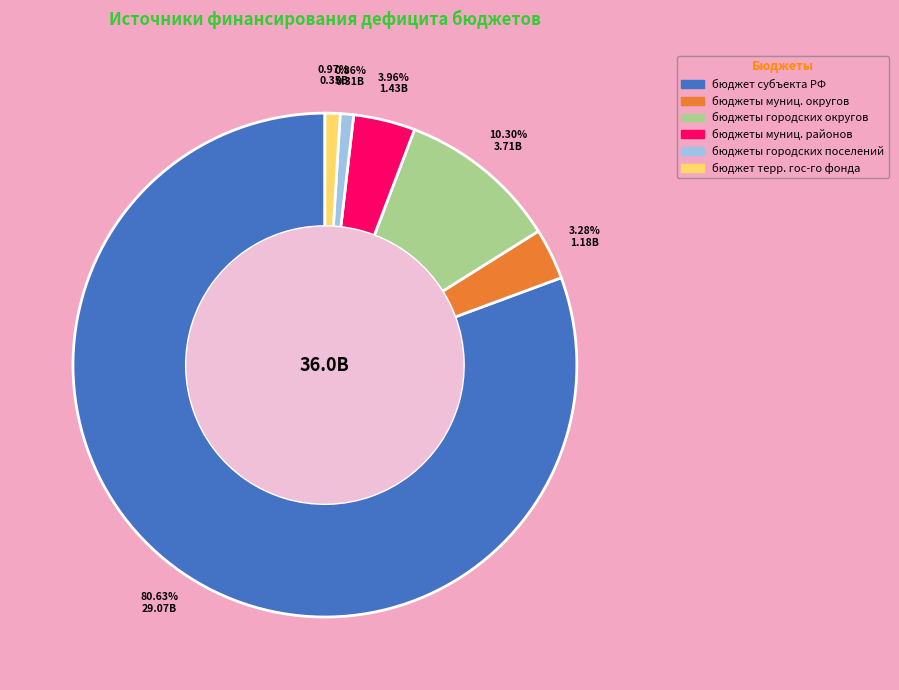

Count the number of slices in the pie.

6